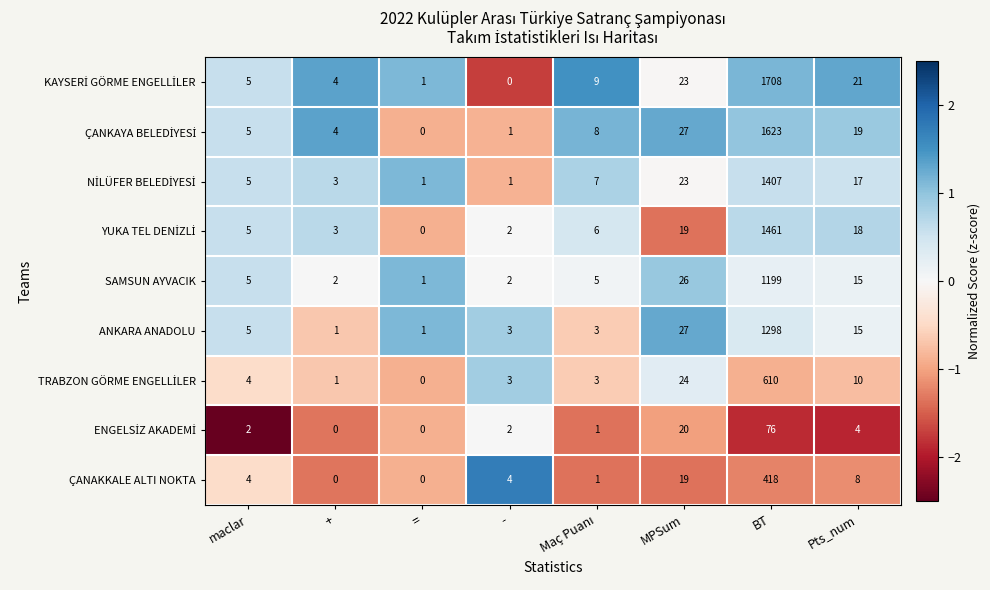

Is it true that ÇANAKKALE ALTI NOKTA equals 286 at +?

False